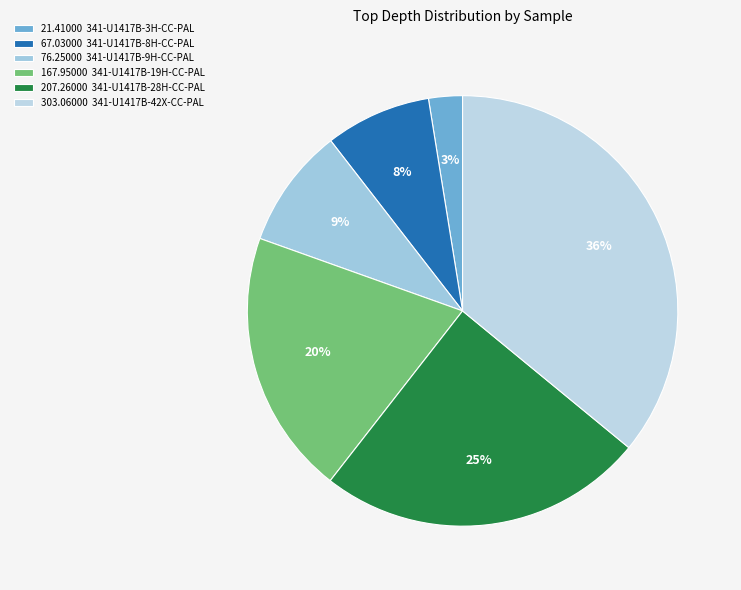

Rank the categories by value from lowest to highest.

21.41000 341-U1417B-3H-CC-PAL, 67.03000 341-U1417B-8H-CC-PAL, 76.25000 341-U1417B-9H-CC-PAL, 167.95000 341-U1417B-19H-CC-PAL, 207.26000 341-U1417B-28H-CC-PAL, 303.06000 341-U1417B-42X-CC-PAL